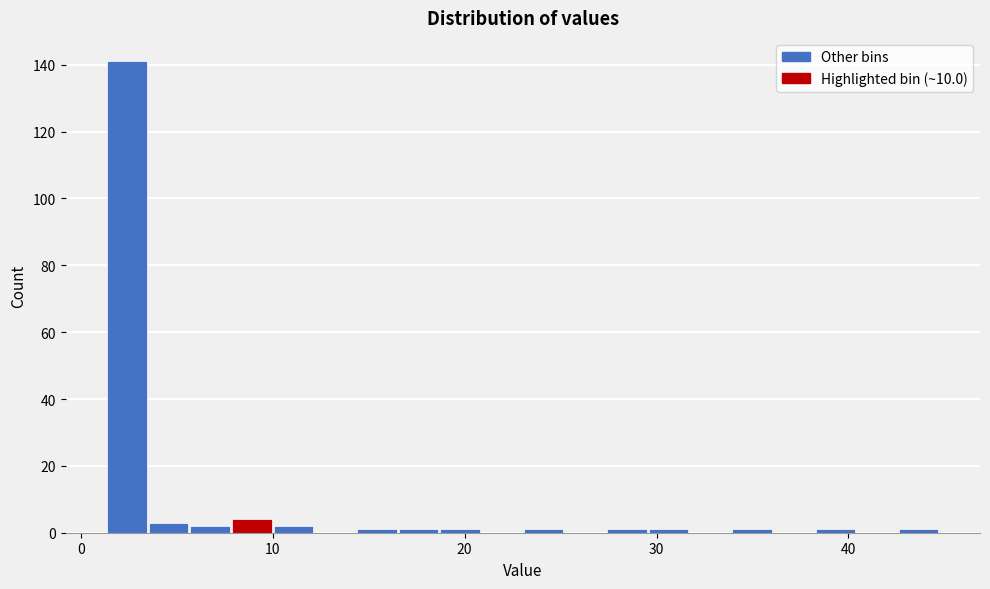

Around what value on the x-axis is the tallest bar? Give the approximate position of its centre, as read against the axis.

2